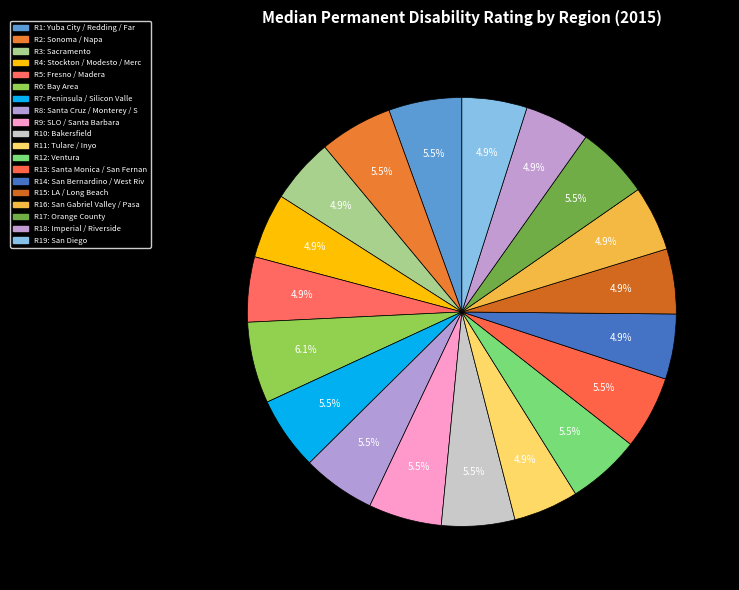

How many segments does this pie chart have?

19